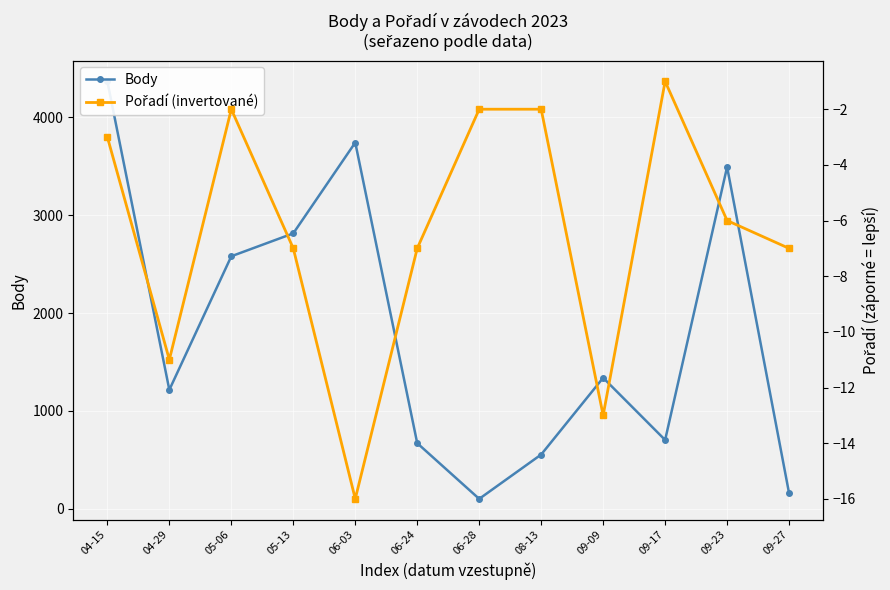

What is the approximate value of Body at 06-03, to the nearest 50?

3750